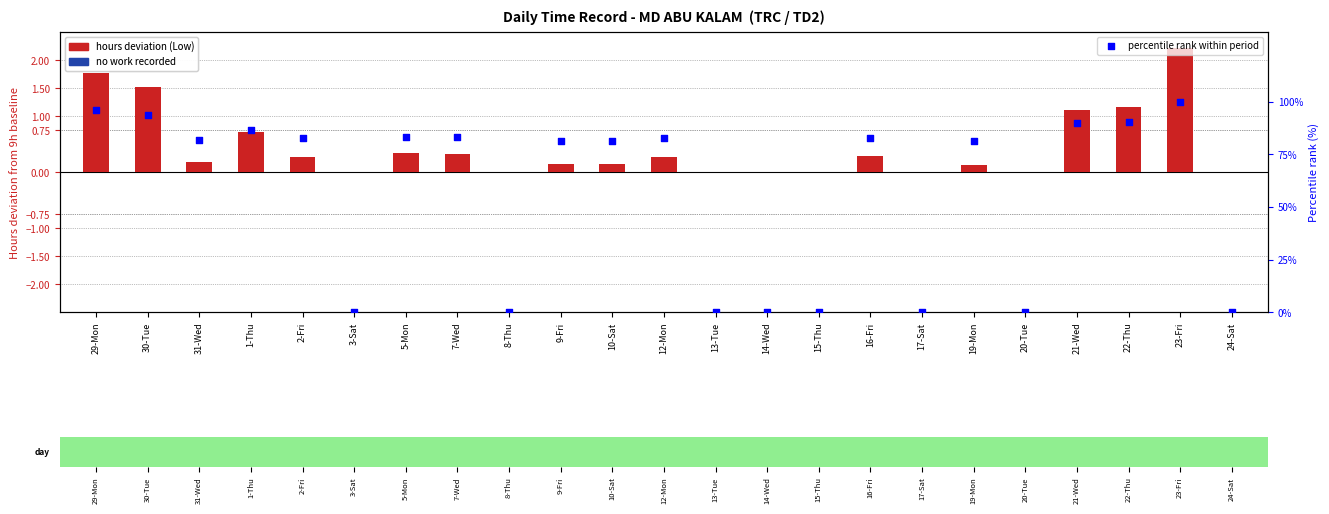

Between 12-Mon and 16-Fri, which is larger?

16-Fri